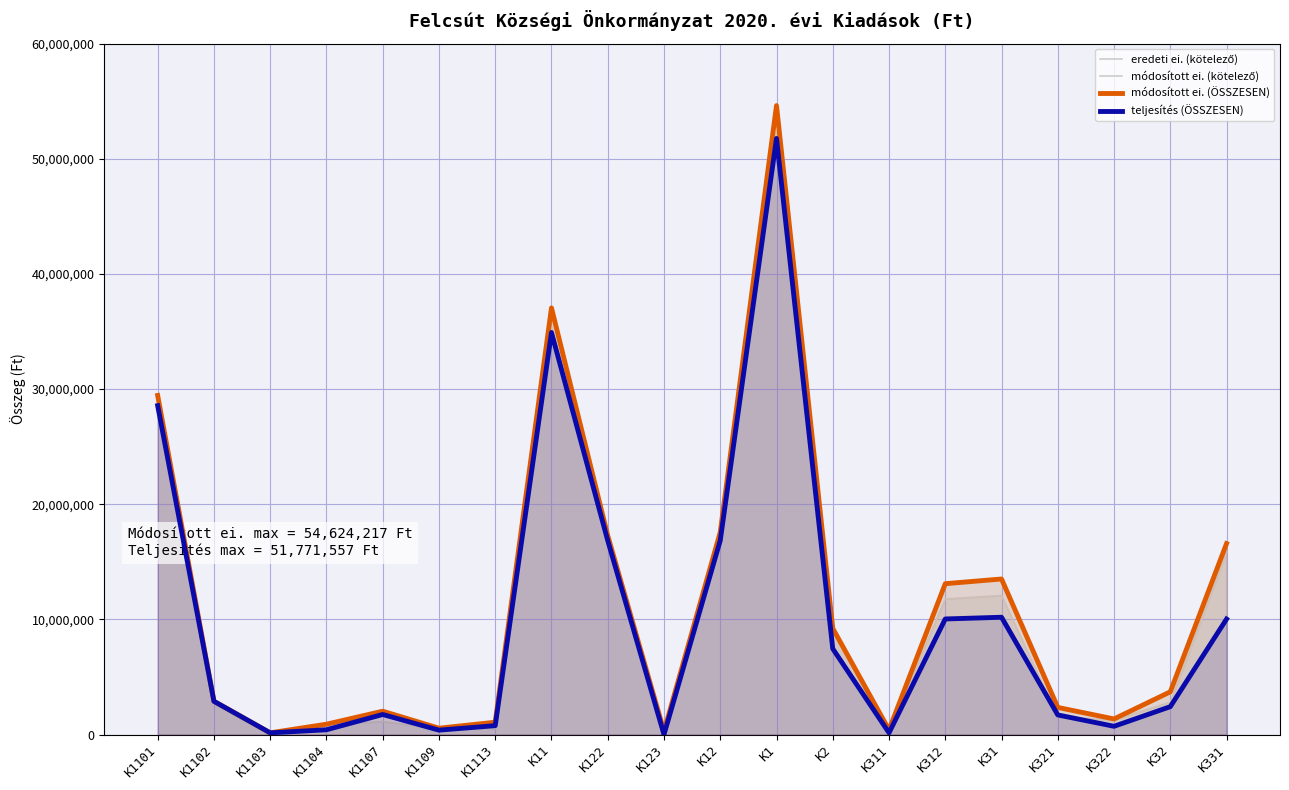

How many distinct data groups are displayed?

4